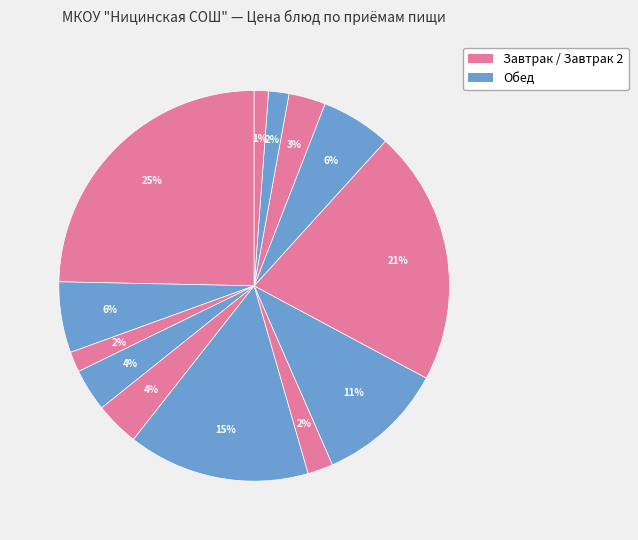

How many slices are in this pie chart?

13